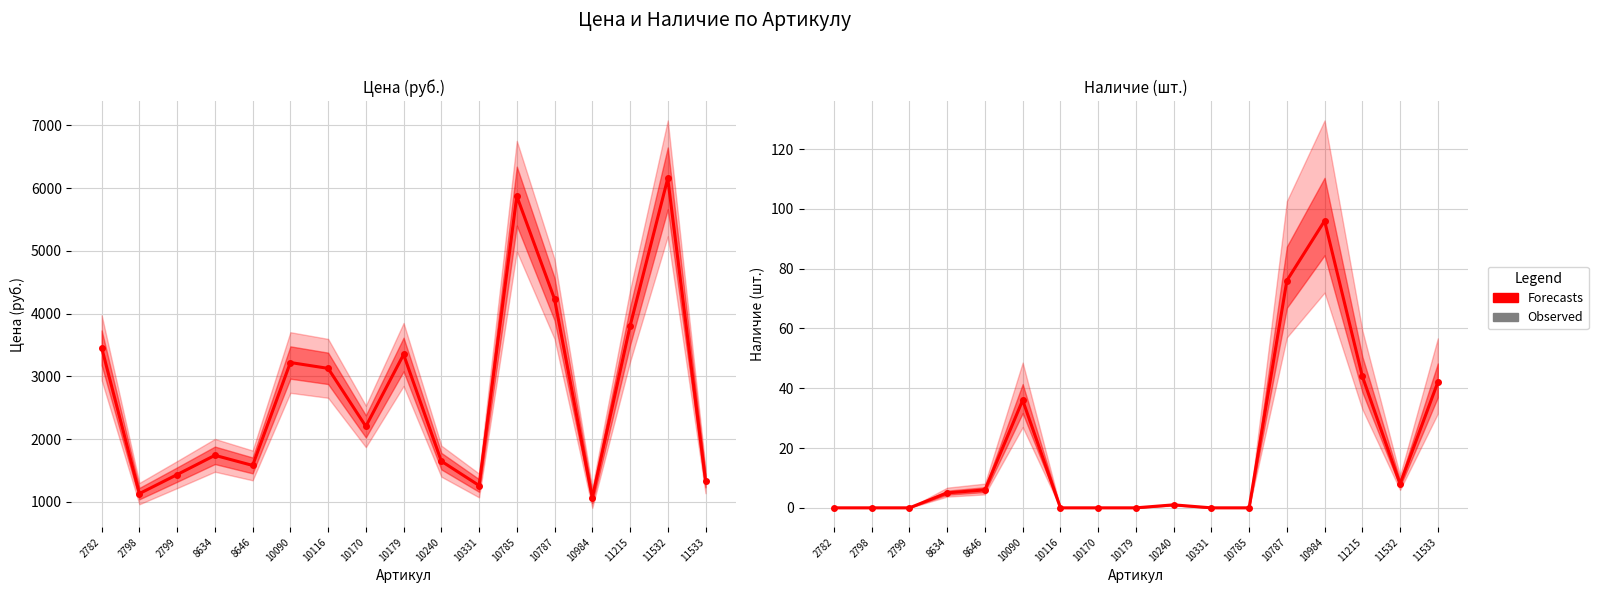

At which label does Цена reach its peak?

11532